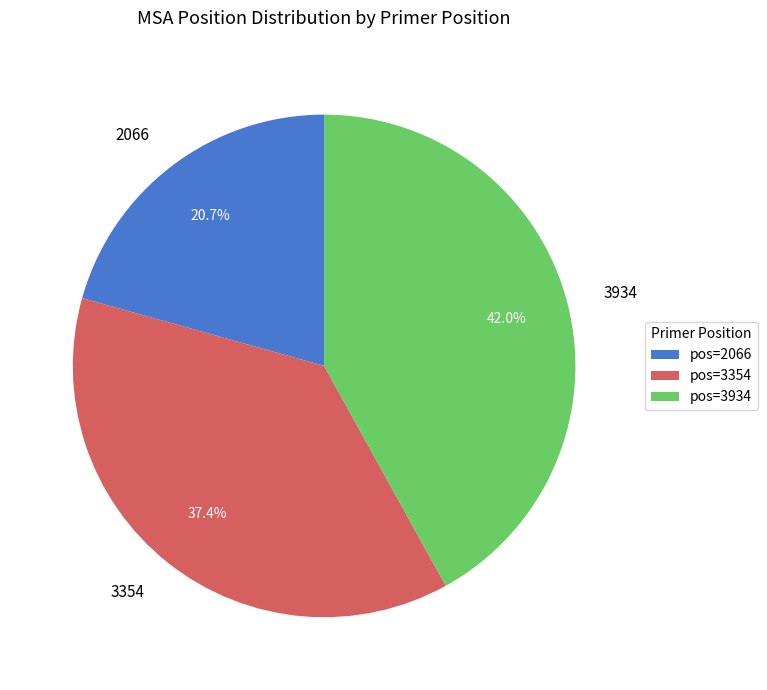

What percentage do 2066 and 3934 together represent?

62.6%